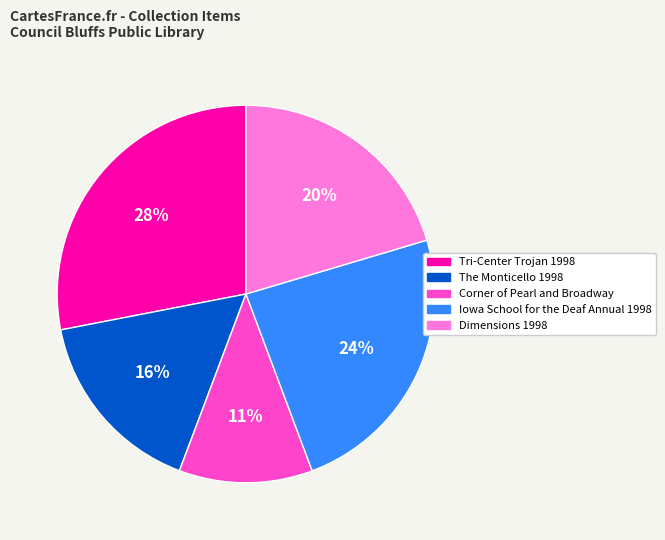

Approximately how many times larger is the value at The Monticello 1998 compared to Iowa School for the Deaf Annual 1998?

0.7